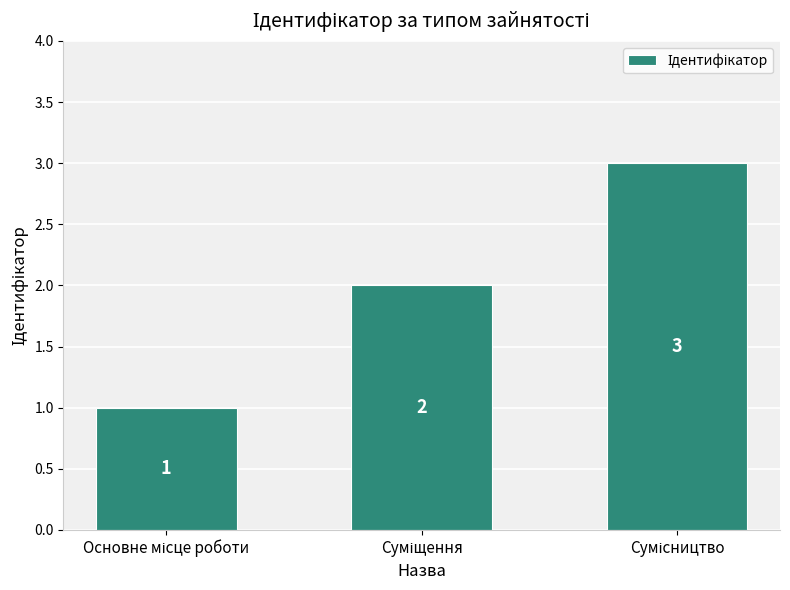

What is the greatest value displayed?

3